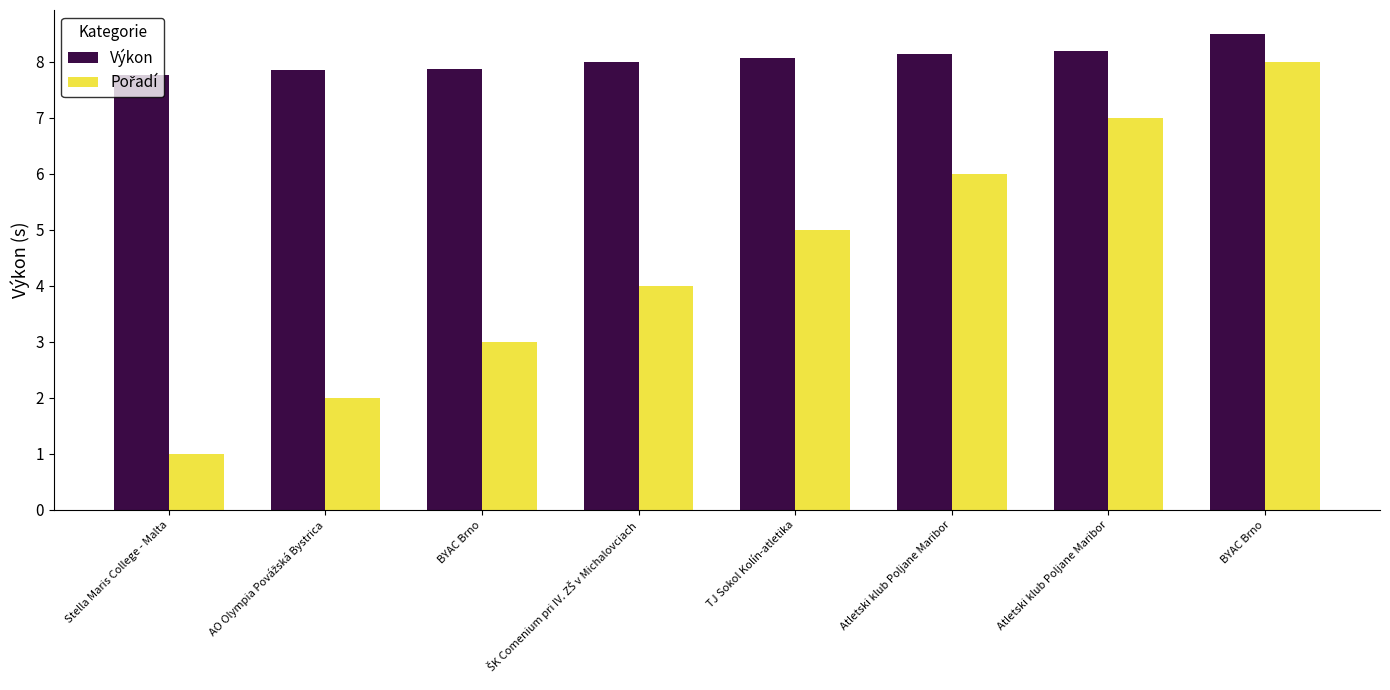

What is the maximum value for Pořadí?

8.0